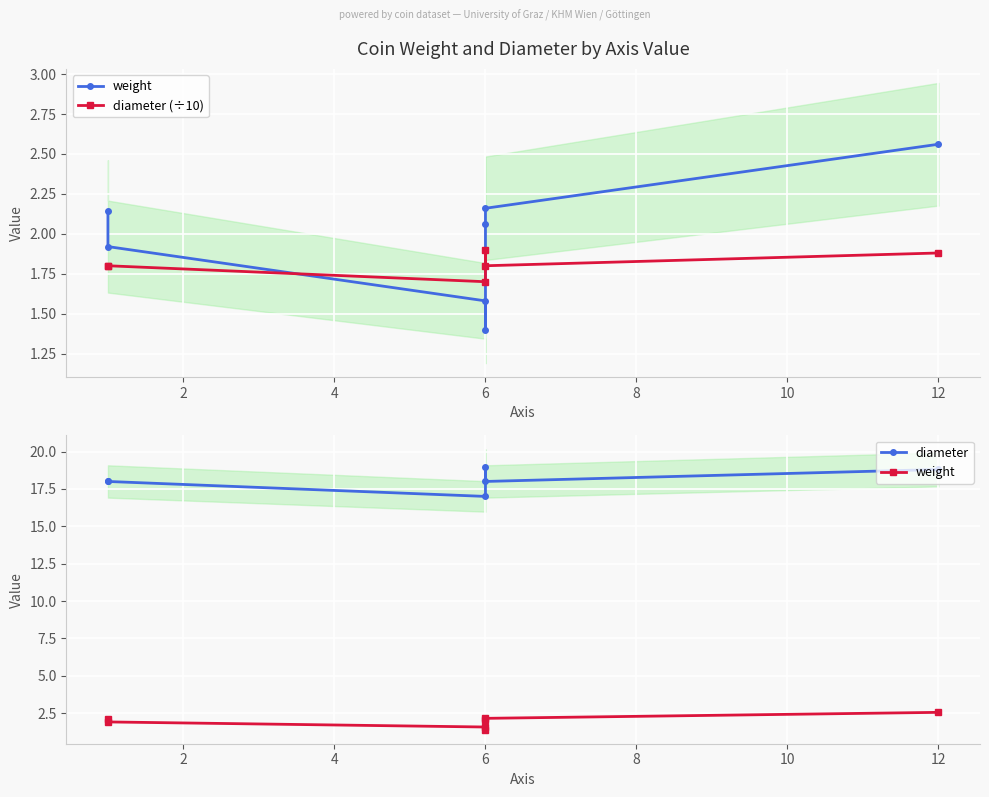

List the series in order of their peak value, highest first.

diameter, weight